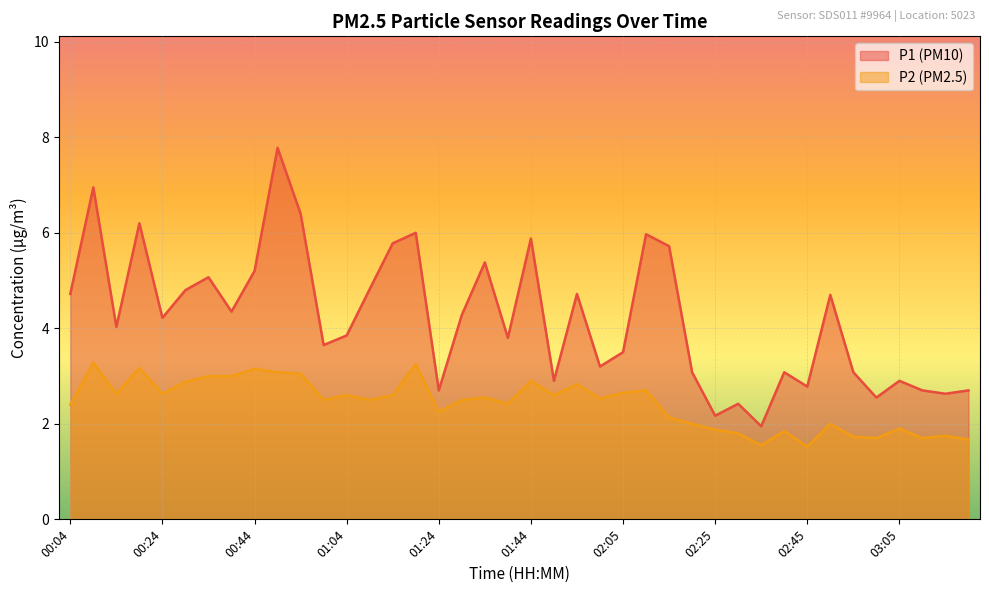

What is the difference between the maximum and minimum values in the P2 series?

1.8